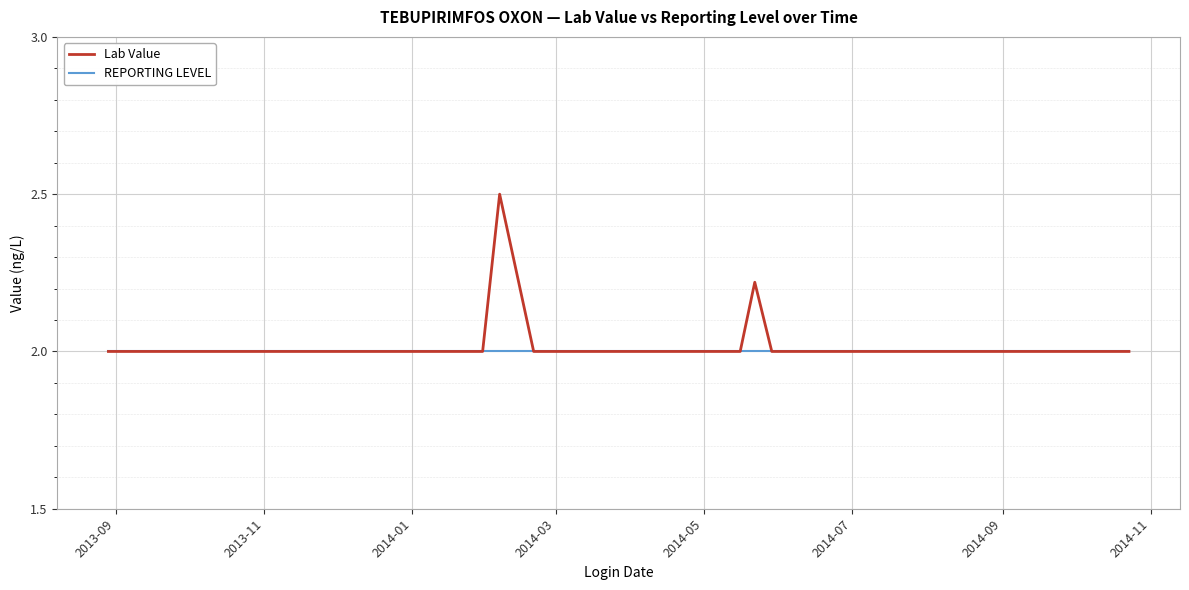

What is the lowest value of the Lab Value series?

2.0